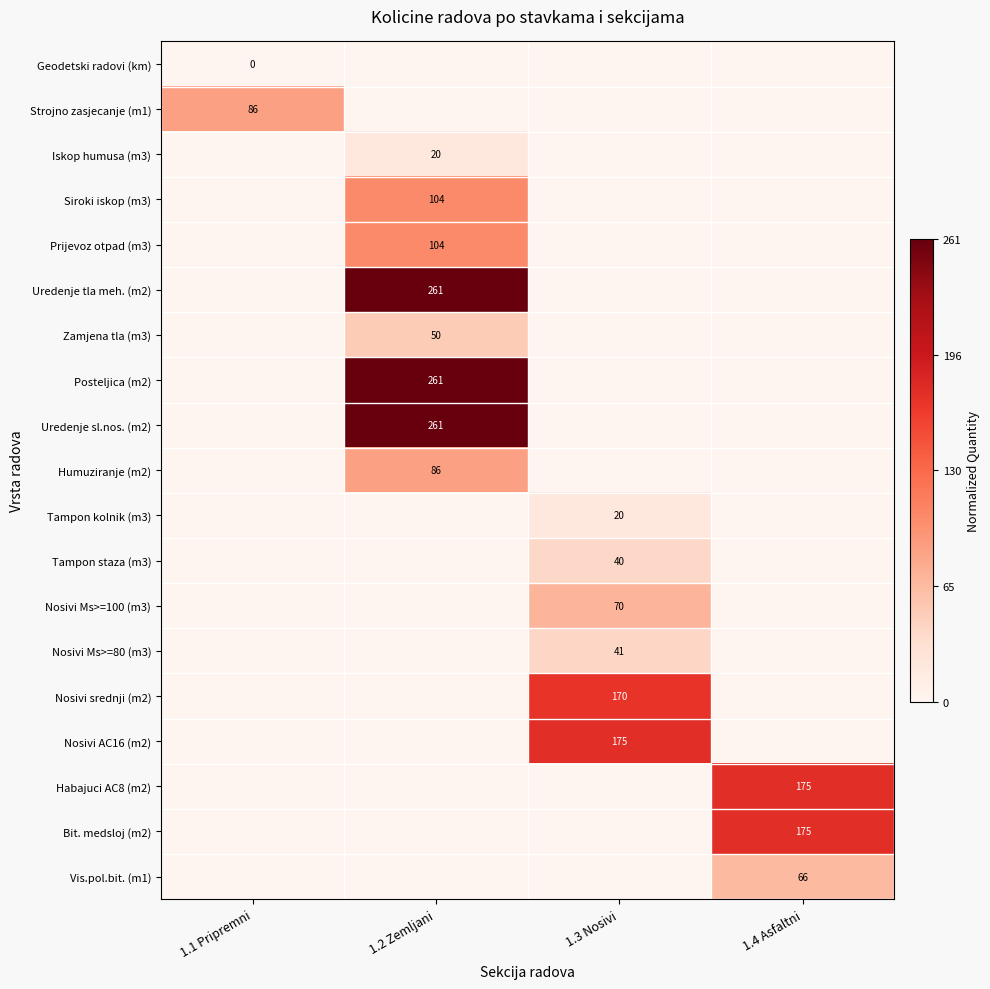

The Tampon staza (m3) series shows 40 at 1.3 Nosivi. True or false?

True